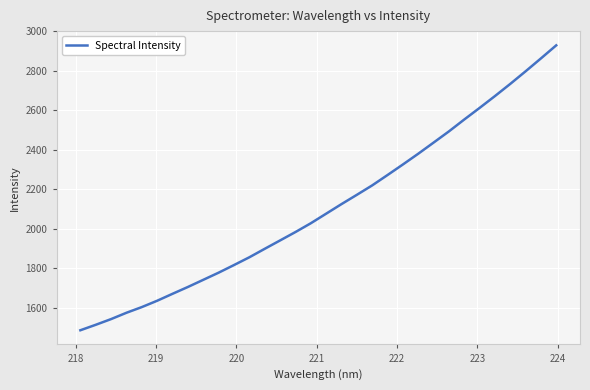

How many distinct data groups are displayed?

1